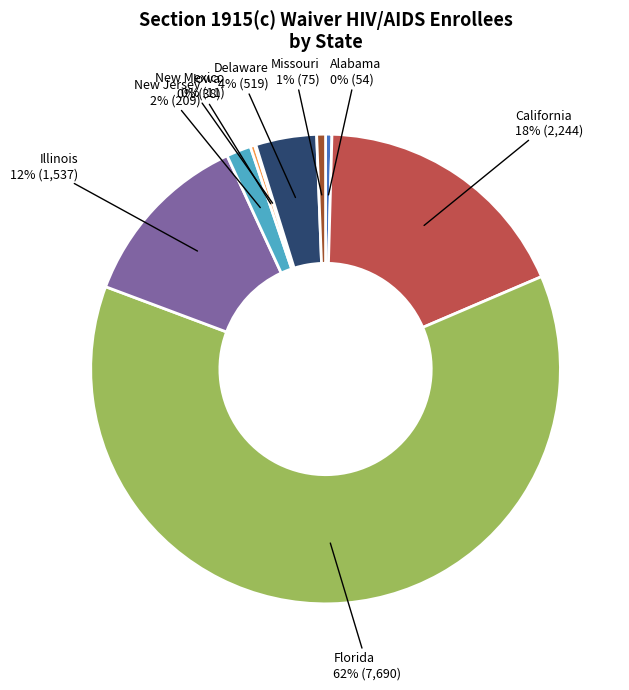

Is there a majority slice in this chart?

Yes